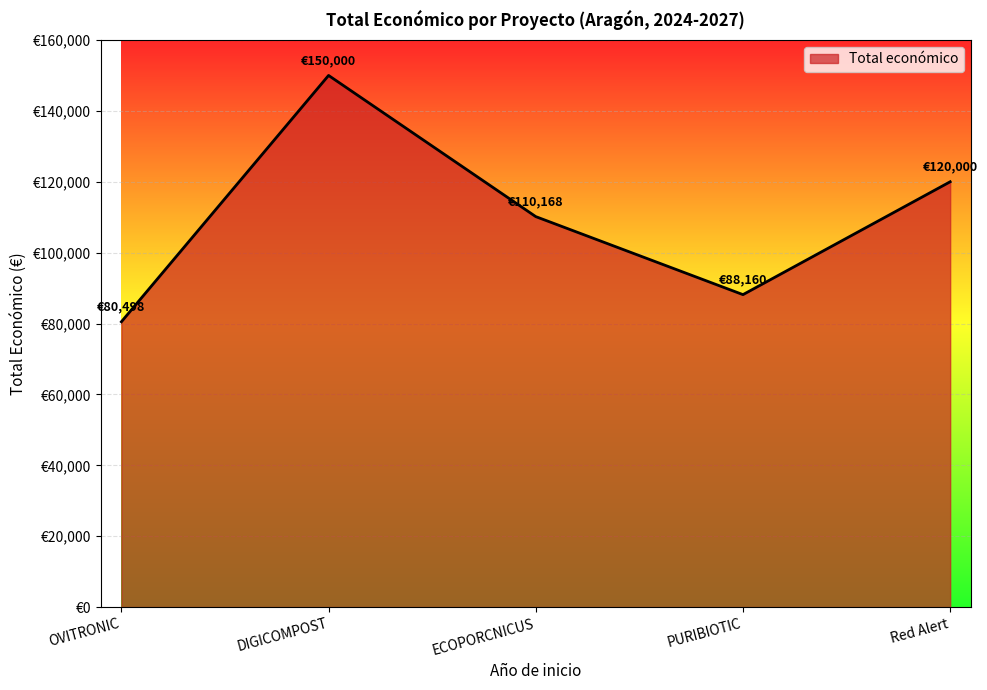

Does the chart have visible grid lines?

Yes